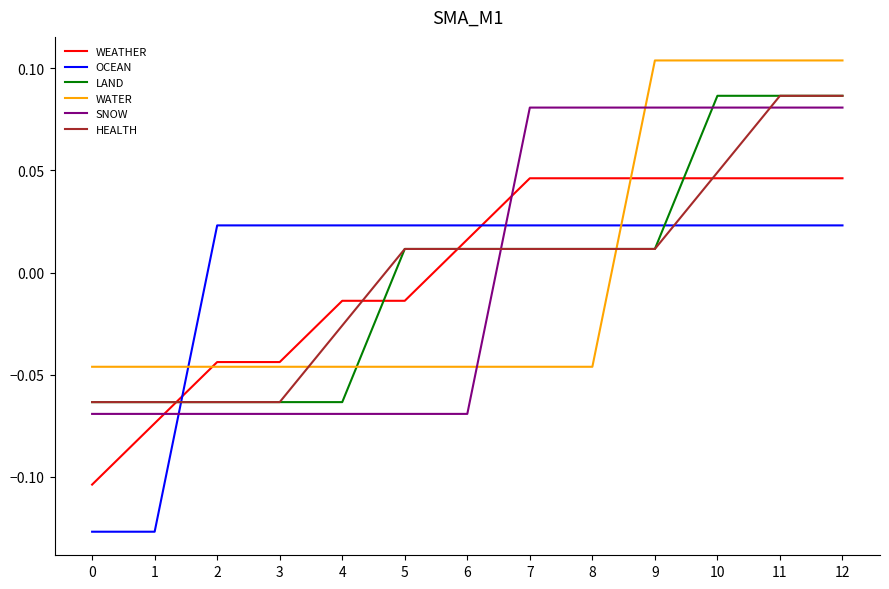

Is the value of SNOW at 1 greater than the value of HEALTH at 5?

No